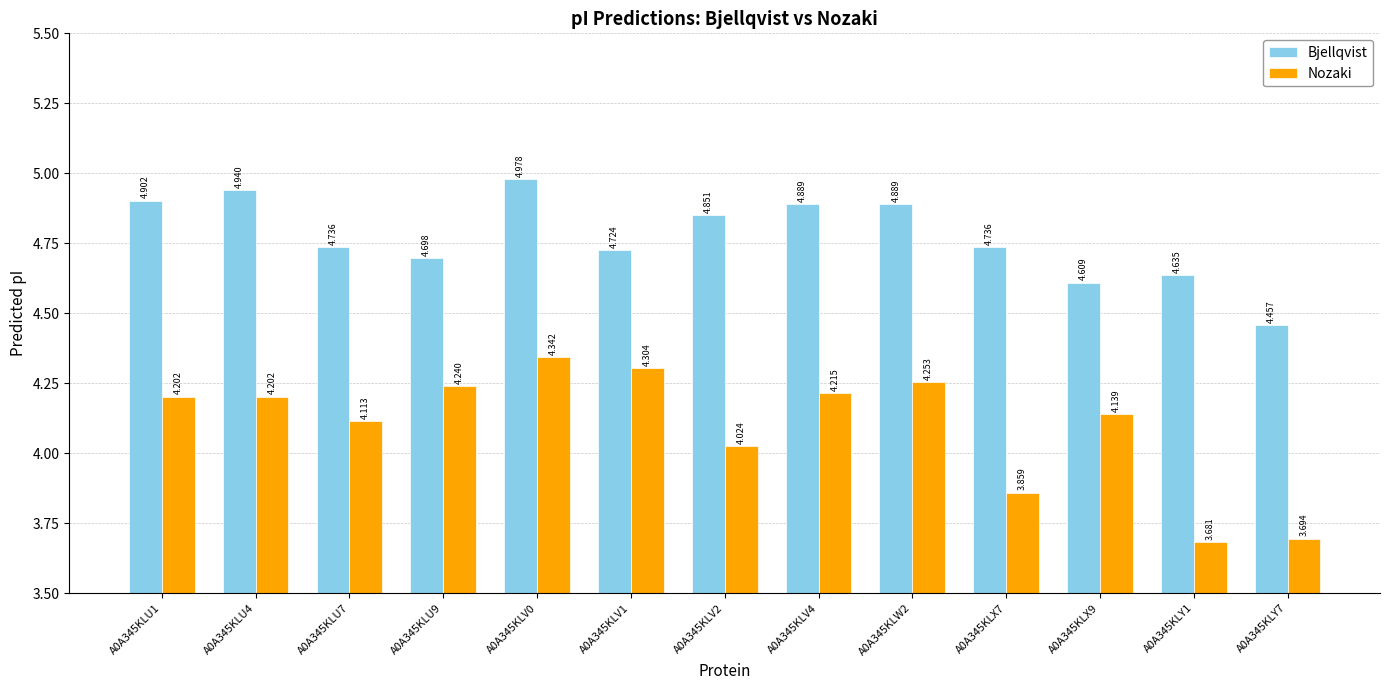

What is the label of the 4th bar from the right?

A0A345KLX7